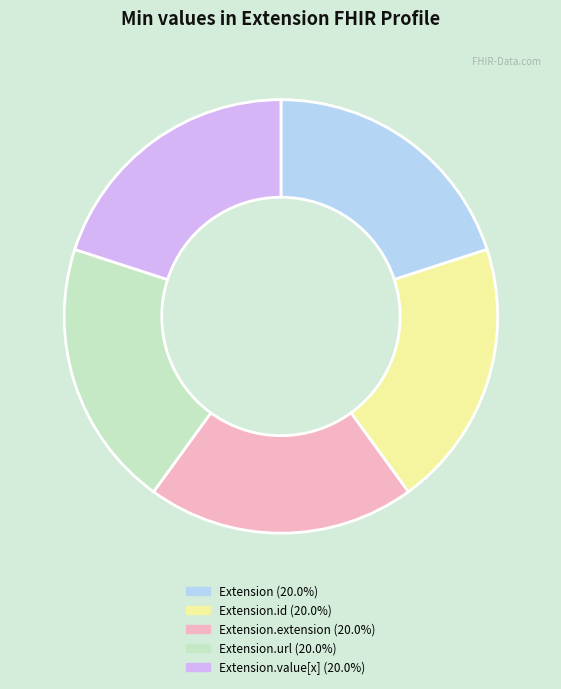

Is there a majority slice in this chart?

No